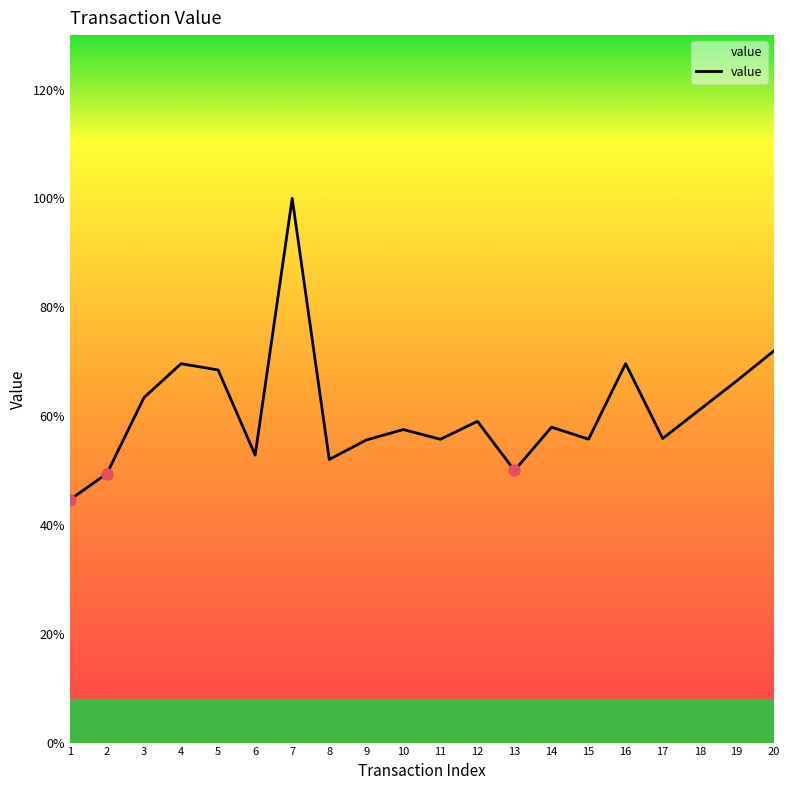

Count the values in the range 0 to 1.

20